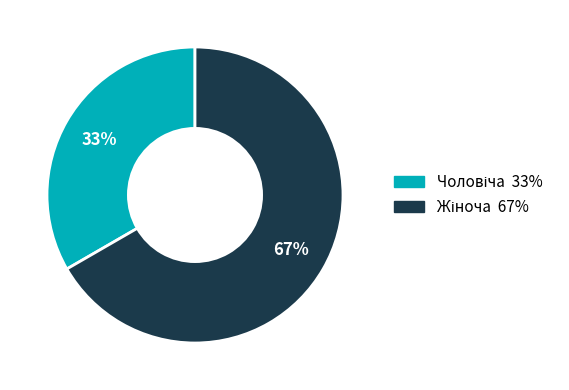

How many slices are in this pie chart?

2